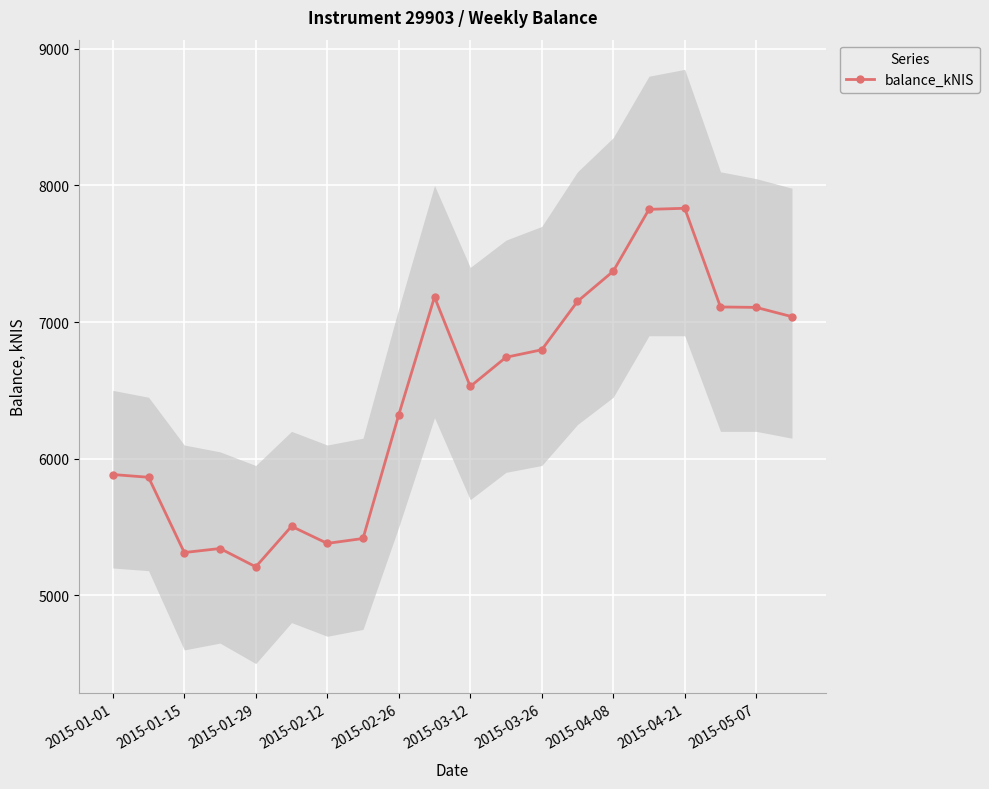

What is the difference between the maximum and second lowest values?

2520.2